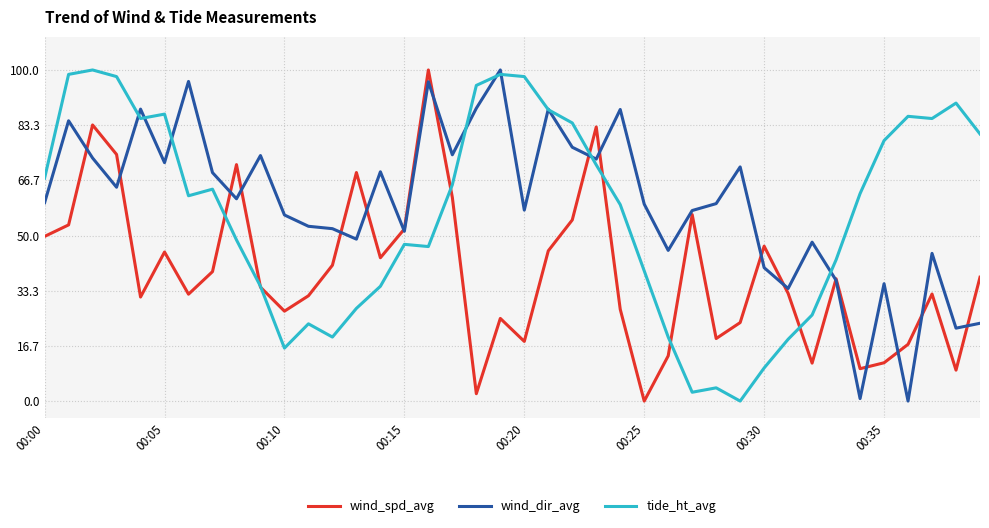

What is the maximum value shown in the chart?

100.0